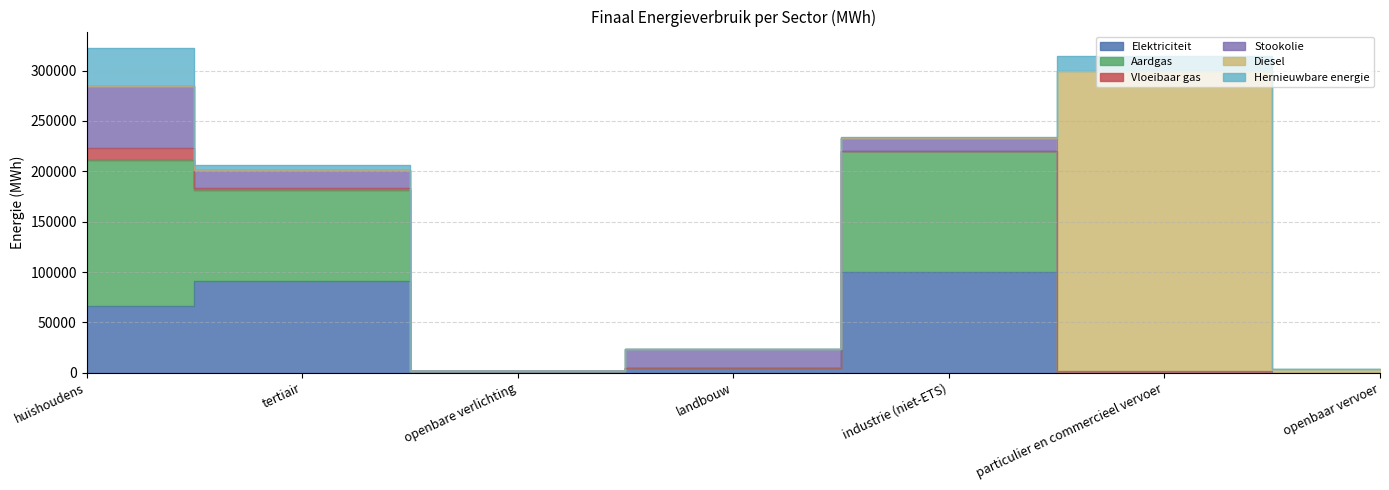

Reading right to left, transcribe all the data shown in this chart.

Elektriciteit: 0.0	3.1	100443.5	4335.0	1712.4	91558.8	66033.8
Aardgas: 0.0	15.1	119307.8	335.5	0.0	89726.7	145226.8
Vloeibaar gas: 0.0	1613.5	646.2	45.4	0.0	1769.6	11711.3
Stookolie: 0.0	0.0	12639.2	18557.2	0.0	18356.7	61401.5
Diesel: 3938.6	298148.8	0.0	0.0	0.0	0.0	0.0
Hernieuwbare energie: 167.9	15235.7	1391.3	0.0	0.0	4545.0	38294.6